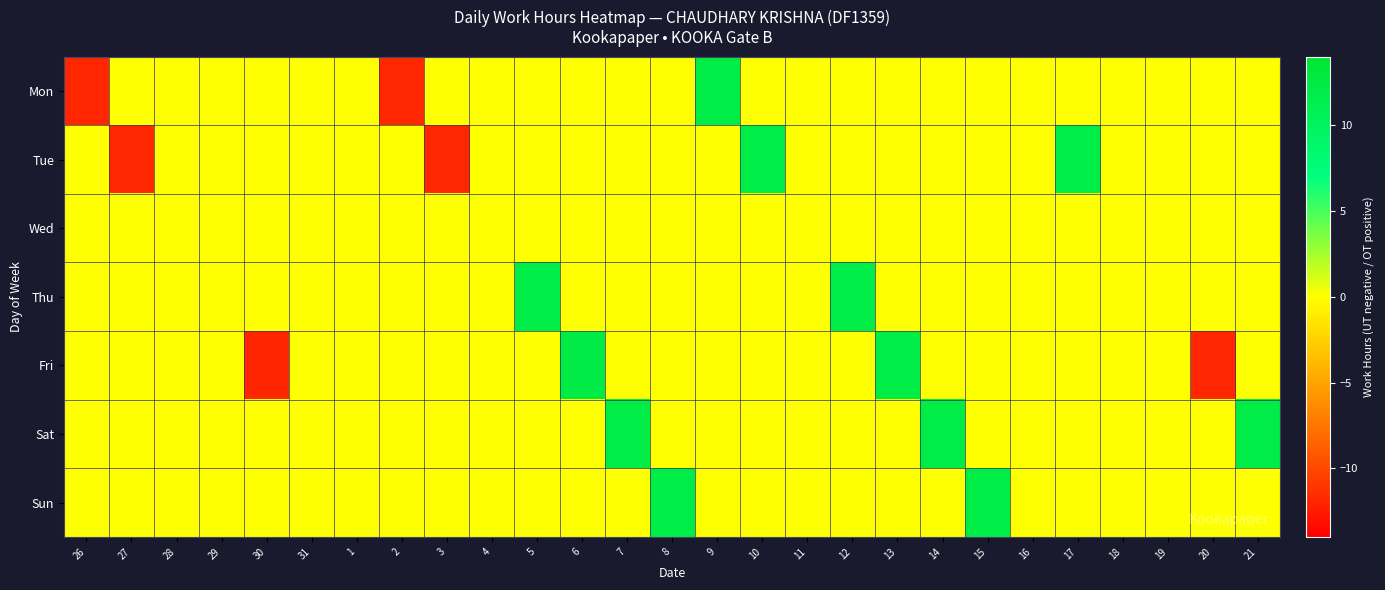

Reading right to left, extract all data points from this chart.

Mon: 21=0.0	20=0.0	19=0.0	18=0.0	17=0.0	16=0.0	15=0.0	14=0.0	13=0.0	12=0.0	11=0.0	10=0.0	9=12.1	8=0.0	7=0.0	6=0.0	5=0.0	4=0.0	3=0.0	2=-11.8	1=0.0	31=0.0	30=0.0	29=0.0	28=0.0	27=0.0	26=-11.8
Tue: 21=0.0	20=0.0	19=0.0	18=0.0	17=12.2	16=0.0	15=0.0	14=0.0	13=0.0	12=0.0	11=0.0	10=12.1	9=0.0	8=0.0	7=0.0	6=0.0	5=0.0	4=0.0	3=-11.8	2=0.0	1=0.0	31=0.0	30=0.0	29=0.0	28=0.0	27=-11.8	26=0.0
Wed: 21=0.0	20=0.0	19=0.0	18=0.0	17=0.0	16=0.0	15=0.0	14=0.0	13=0.0	12=0.0	11=0.0	10=0.0	9=0.0	8=0.0	7=0.0	6=0.0	5=0.0	4=0.0	3=0.0	2=0.0	1=0.0	31=0.0	30=0.0	29=0.0	28=0.0	27=0.0	26=0.0
Thu: 21=0.0	20=0.0	19=0.0	18=0.0	17=0.0	16=0.0	15=0.0	14=0.0	13=0.0	12=12.2	11=0.0	10=0.0	9=0.0	8=0.0	7=0.0	6=0.0	5=12.1	4=0.0	3=0.0	2=0.0	1=0.0	31=0.0	30=0.0	29=0.0	28=0.0	27=0.0	26=0.0
Fri: 21=0.0	20=-11.9	19=0.0	18=0.0	17=0.0	16=0.0	15=0.0	14=0.0	13=12.2	12=0.0	11=0.0	10=0.0	9=0.0	8=0.0	7=0.0	6=12.3	5=0.0	4=0.0	3=0.0	2=0.0	1=0.0	31=0.0	30=-11.9	29=0.0	28=0.0	27=0.0	26=0.0
Sat: 21=12.2	20=0.0	19=0.0	18=0.0	17=0.0	16=0.0	15=0.0	14=12.1	13=0.0	12=0.0	11=0.0	10=0.0	9=0.0	8=0.0	7=12.1	6=0.0	5=0.0	4=0.0	3=0.0	2=0.0	1=0.0	31=0.0	30=0.0	29=0.0	28=0.0	27=0.0	26=0.0
Sun: 21=0.0	20=0.0	19=0.0	18=0.0	17=0.0	16=0.0	15=12.2	14=0.0	13=0.0	12=0.0	11=0.0	10=0.0	9=0.0	8=12.2	7=0.0	6=0.0	5=0.0	4=0.0	3=0.0	2=0.0	1=0.0	31=0.0	30=0.0	29=0.0	28=0.0	27=0.0	26=0.0